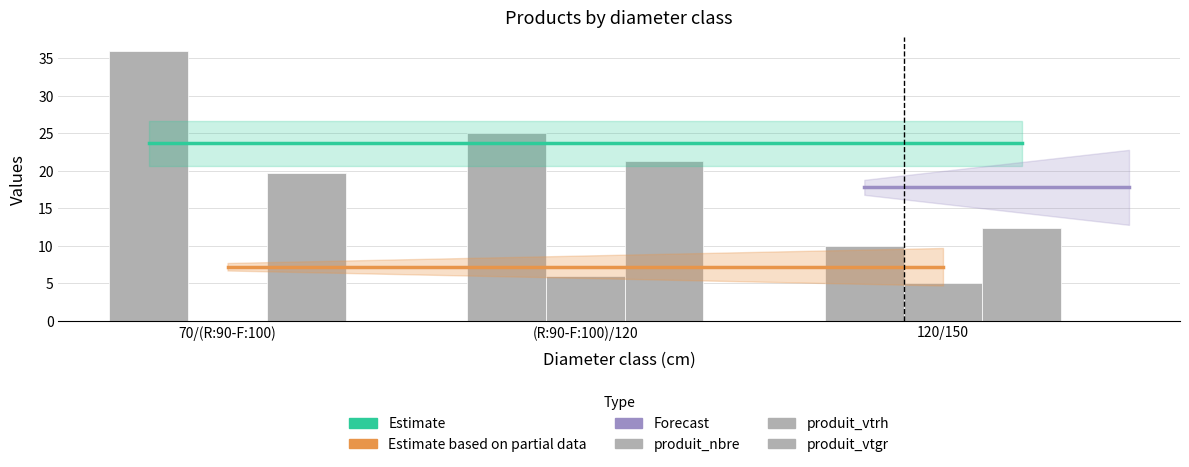

What position from the left is 70/(R:90-F:100)?

1